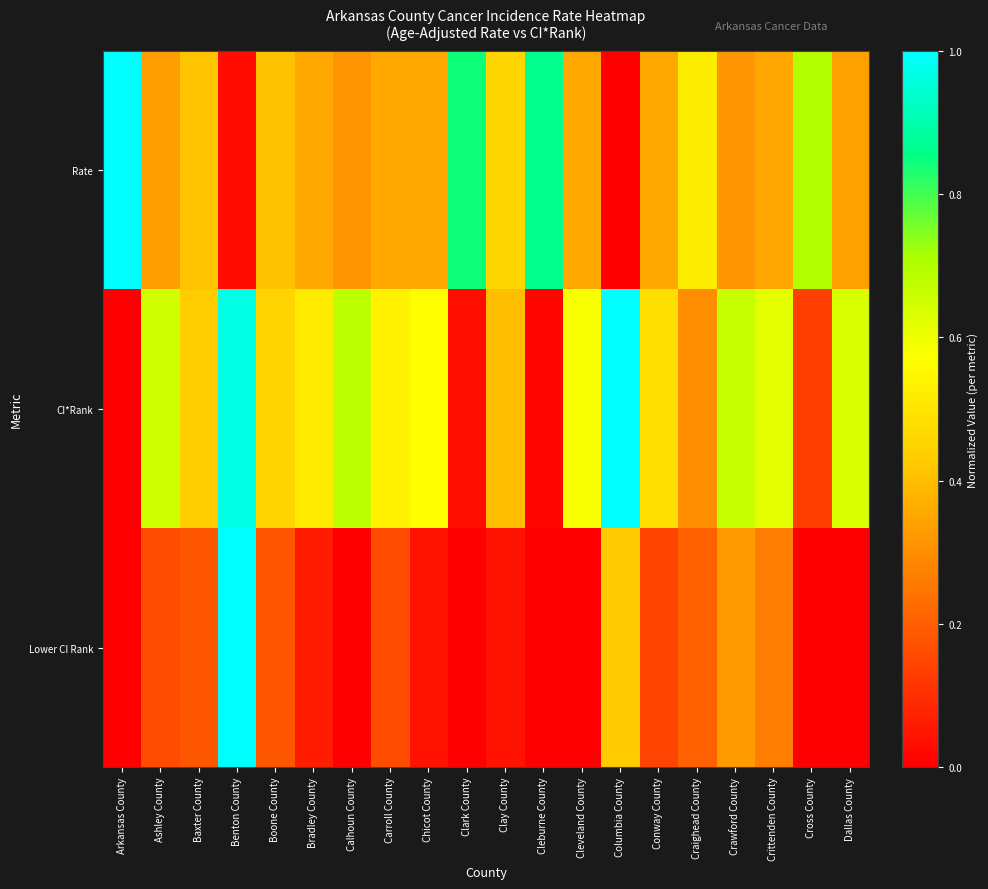

At how many categories does at least one series exceed 0?

20